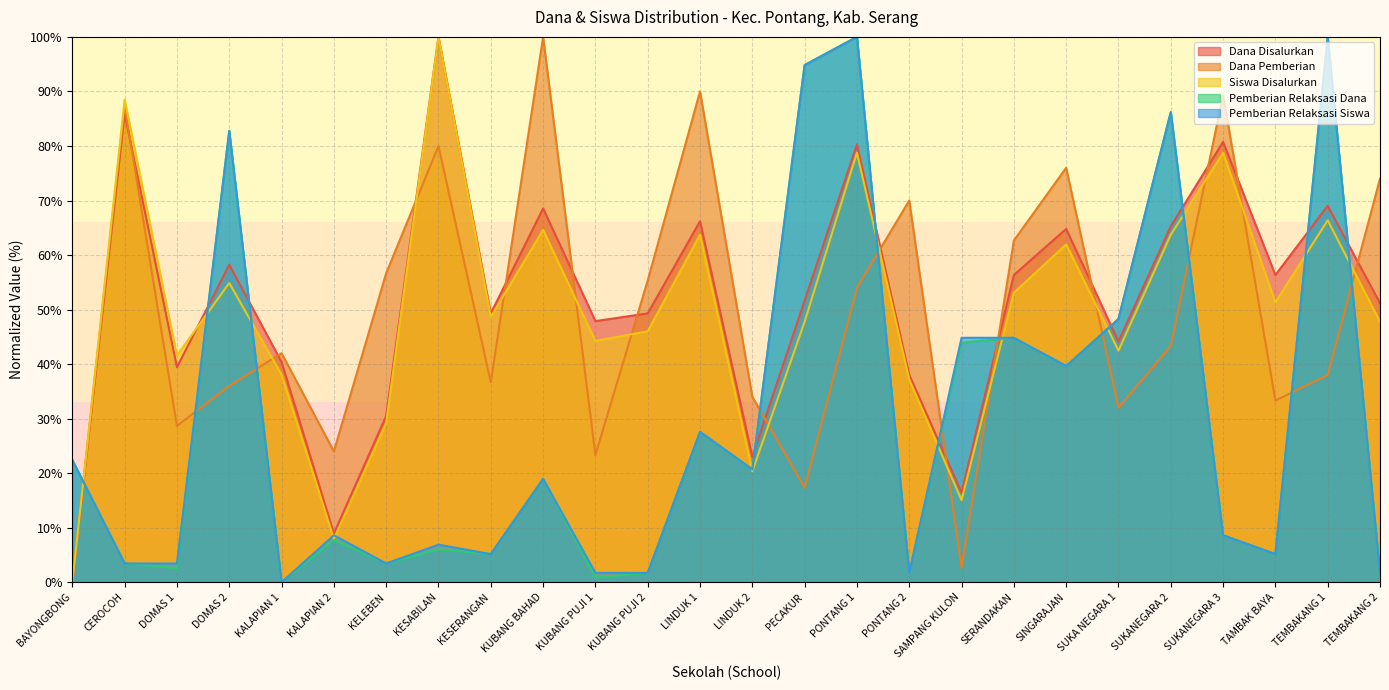

What is the sum of all Dana Pemberian values?

1286.7